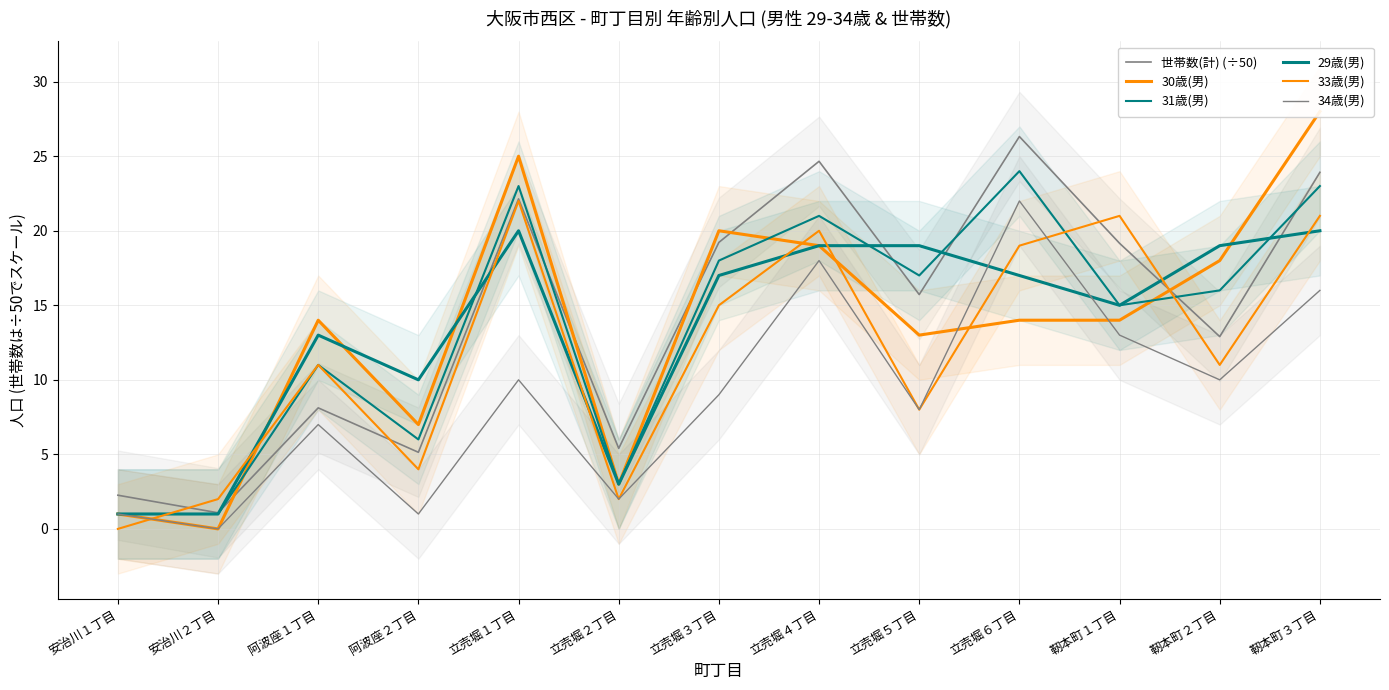

At which category does the chart reach its peak across all series?

靭本町３丁目